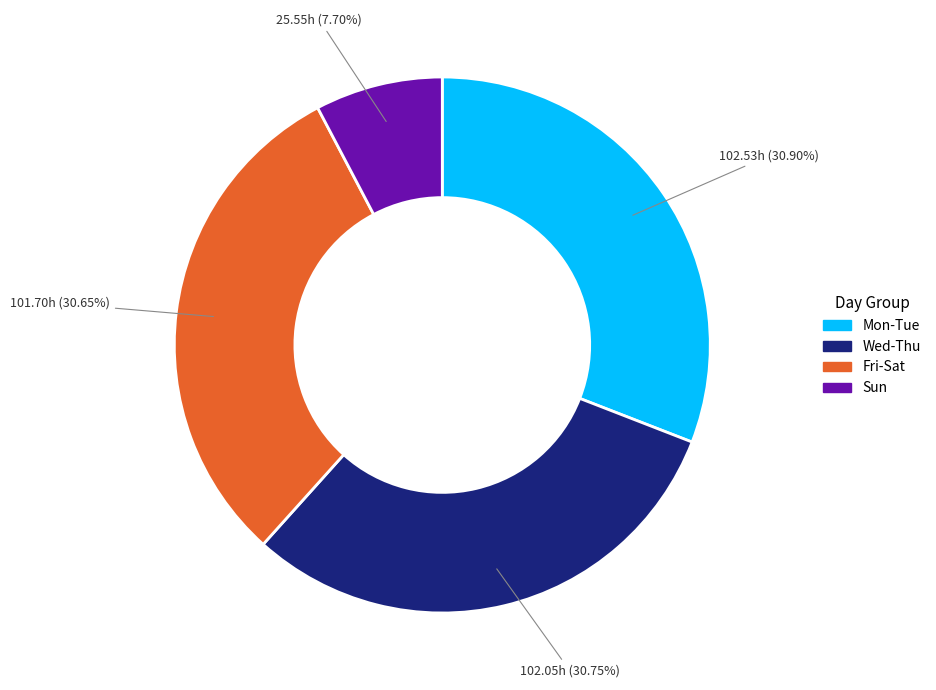

How many segments does this pie chart have?

4